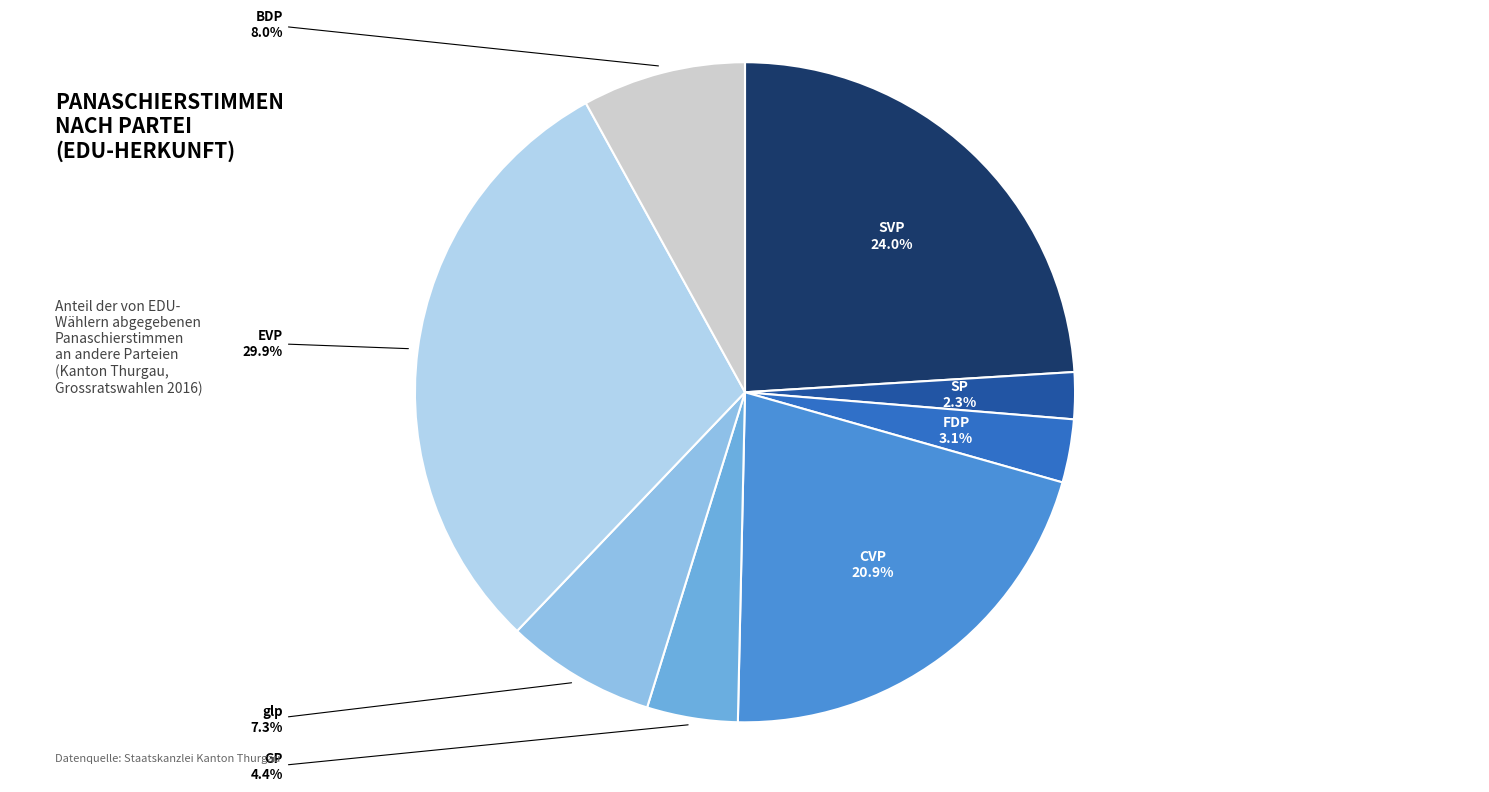

Is there any slice that represents more than half of the pie?

No